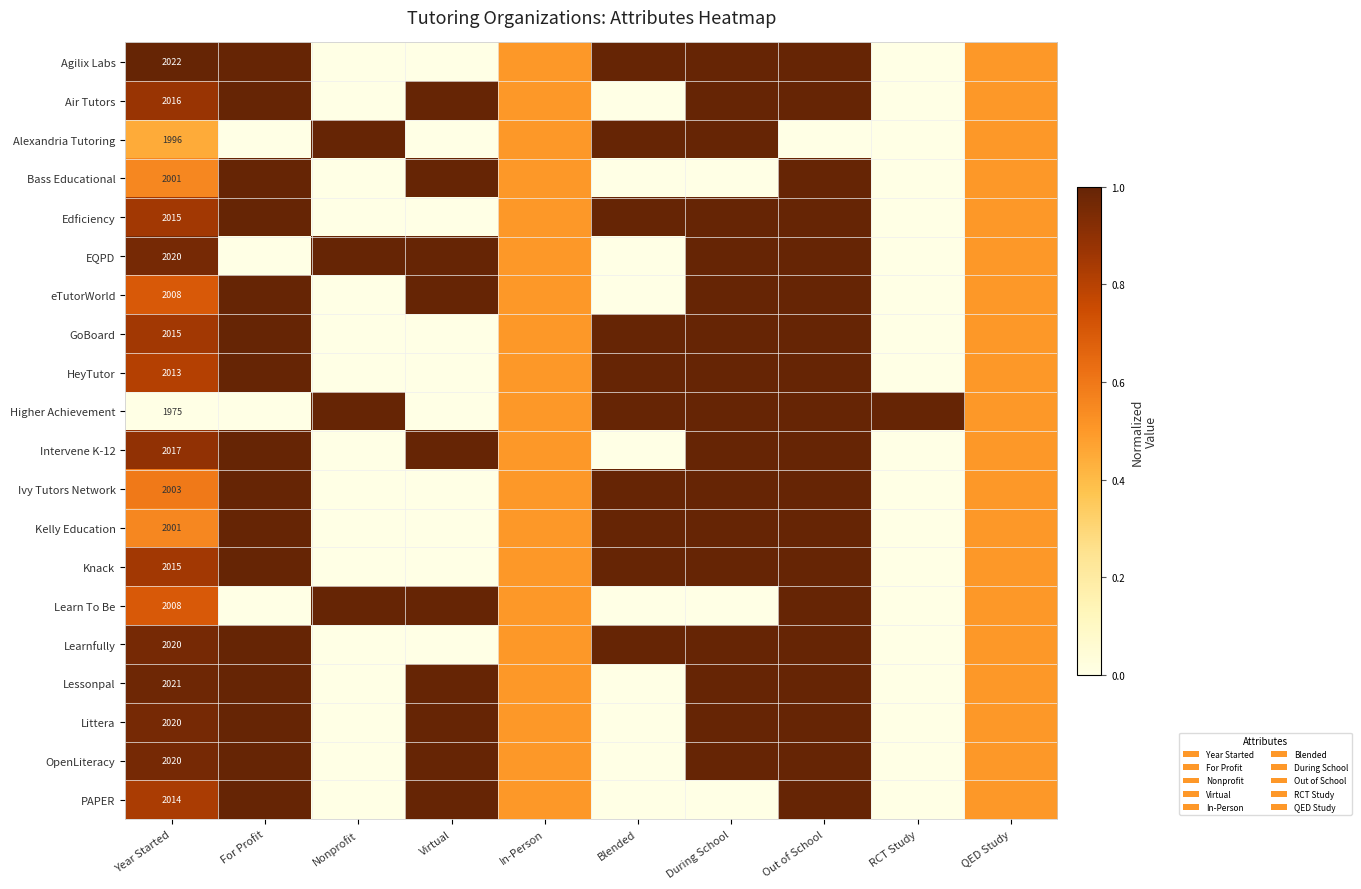

The value of Intervene K-12 at Year Started is 2017.0. True or false?

True